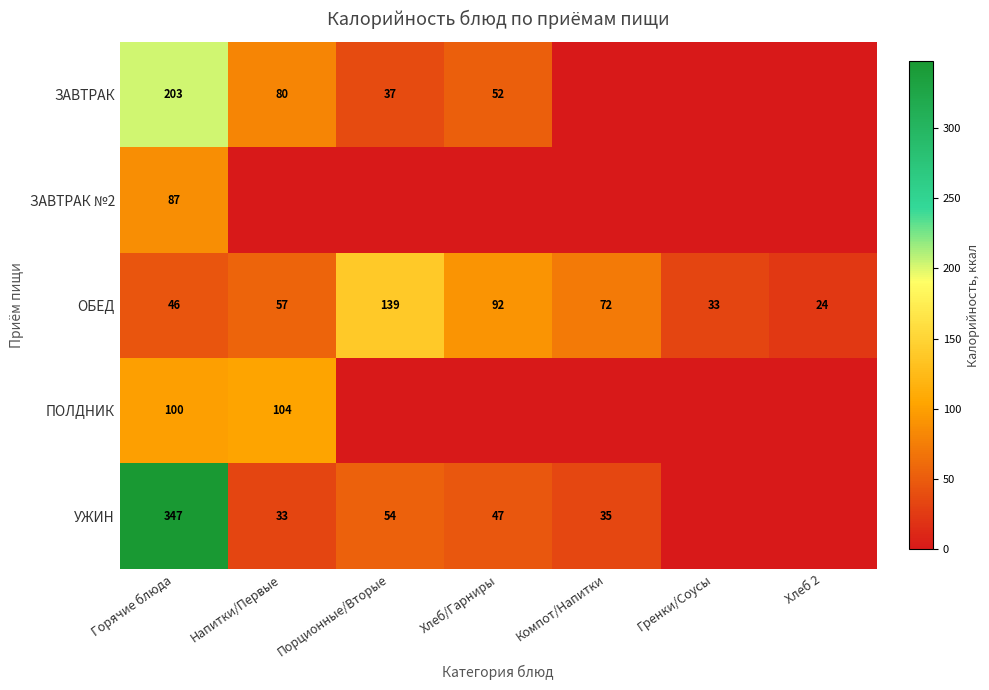

What value does the ОБЕД series have at Гренки/Соусы?

33